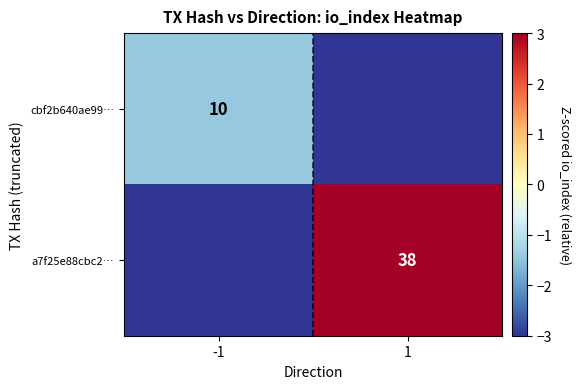

True or false: a7f25e88cbc2… has a value of 18 at 1.

False